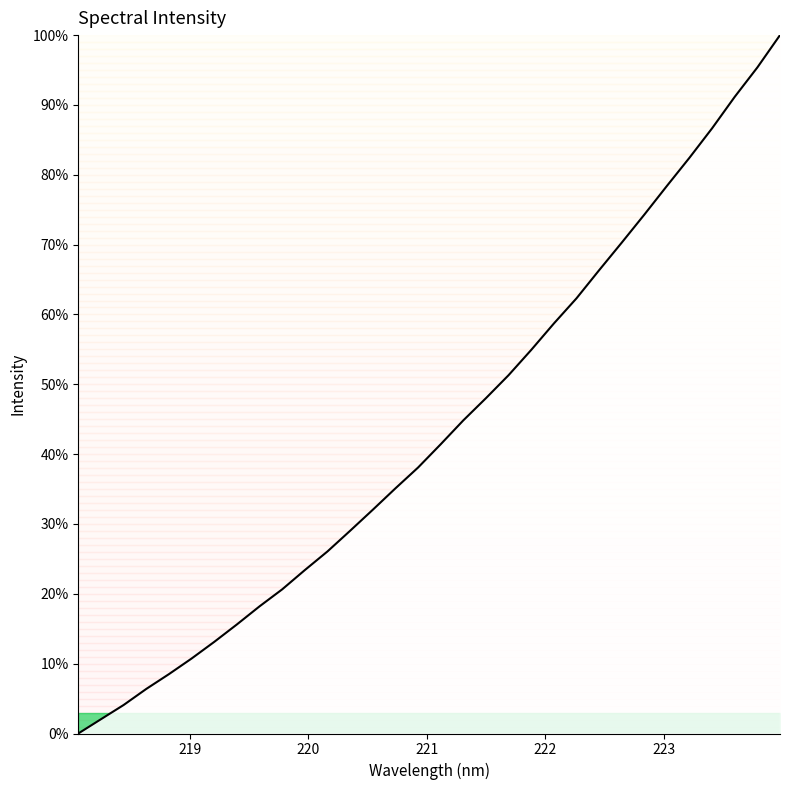

What is the difference between the maximum and minimum values?

100.0